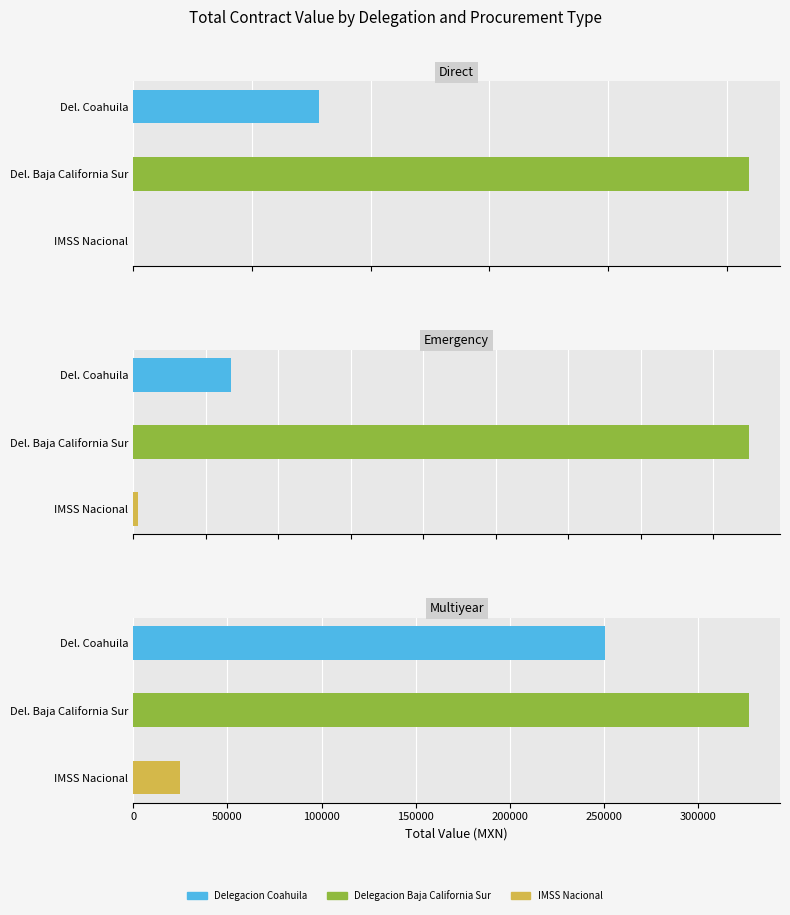

Which label corresponds to the largest value in the chart?

Delegacion Baja California Sur